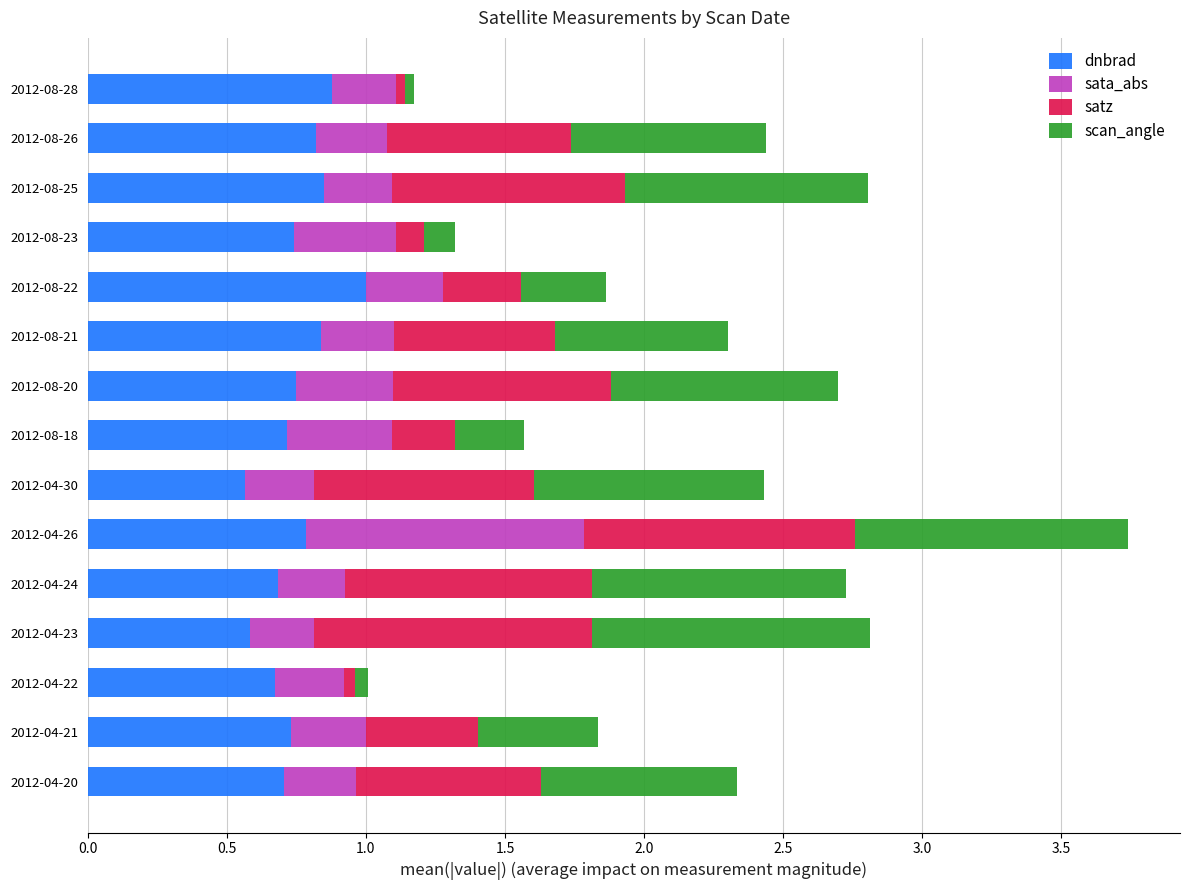

What is the sum of the dnbrad values at 2012-04-23 and 2012-08-25?

1.4